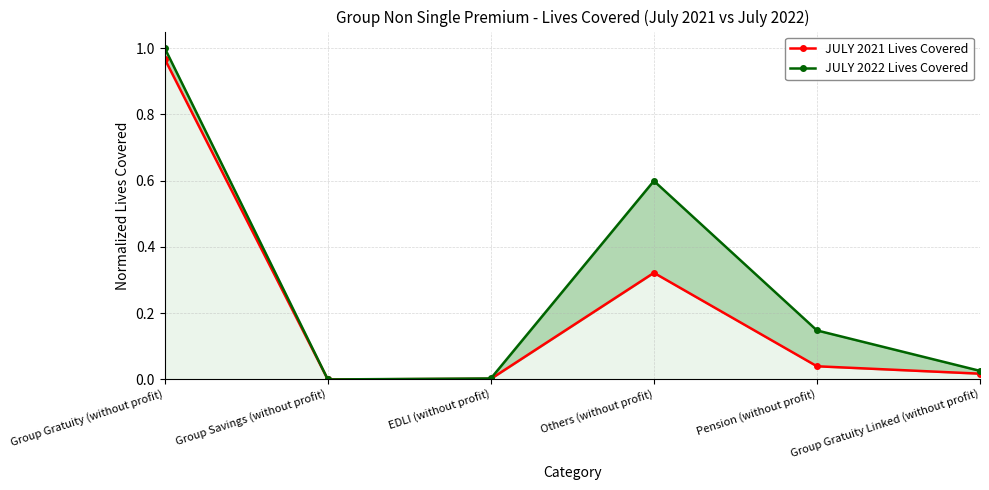

What is the spread (max minus min) of values at Others (without profit)?

0.3